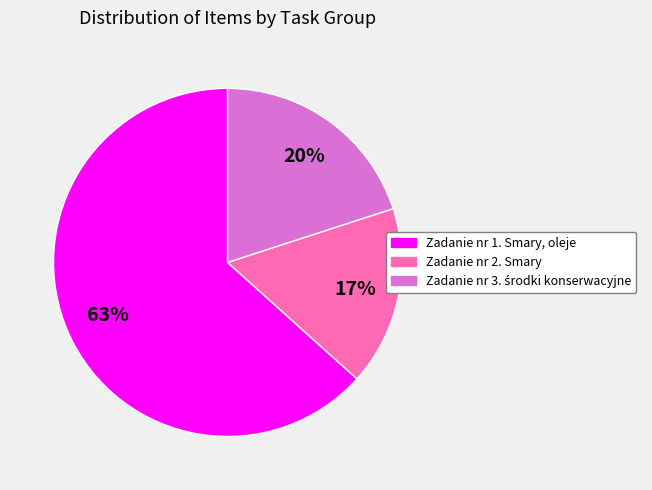

Which category has the smallest portion of the pie?

Zadanie nr 2. Smary